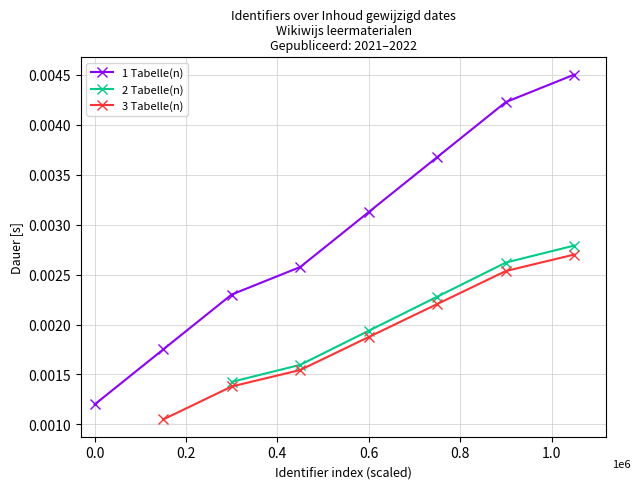

Count the 1 Tabelle(n) values in the range 0 to 1.

8